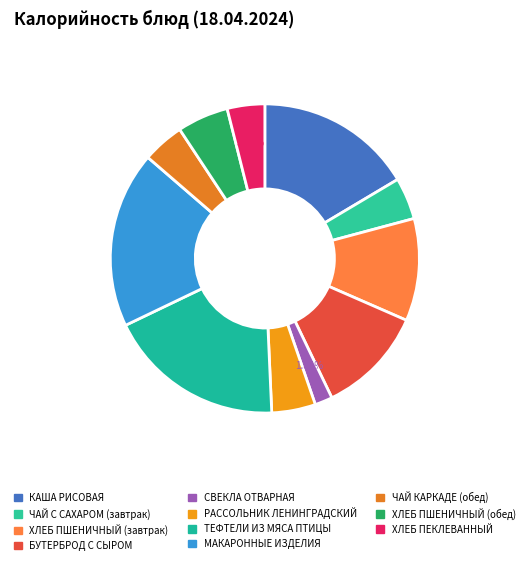

Does ЧАЙ С САХАРОМ (завтрак) represent more than half of the total?

No